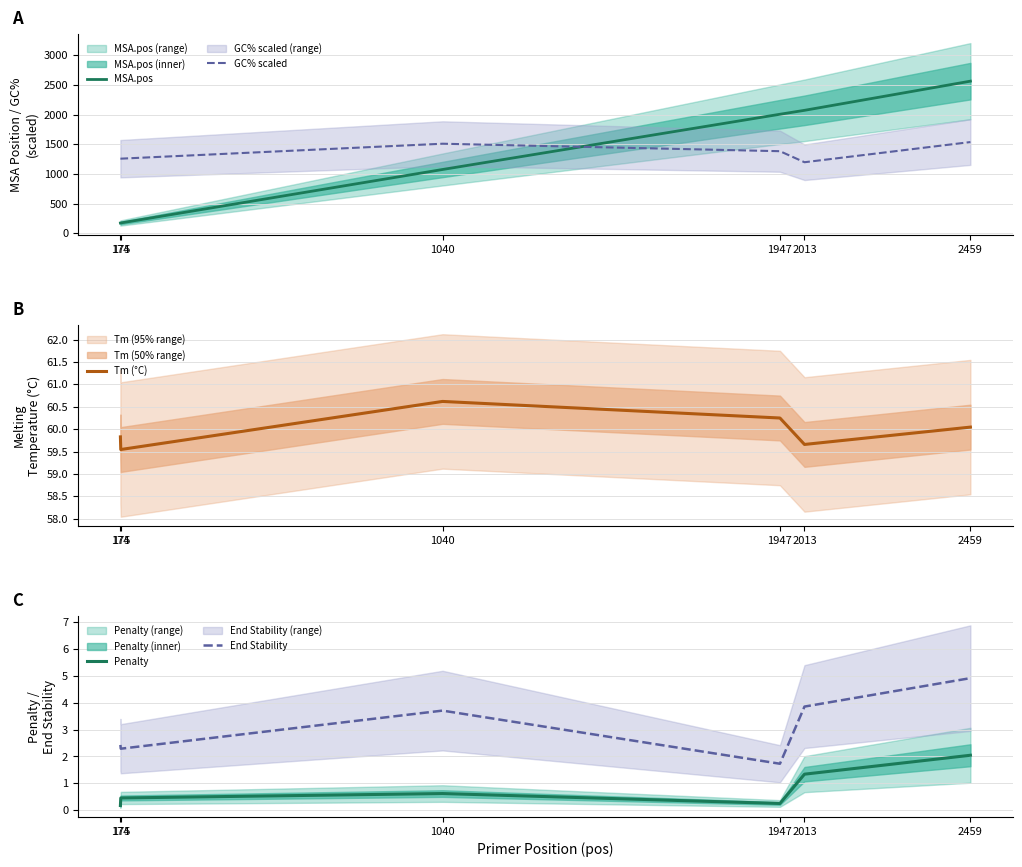

True or false: End Stability and GC% scaled intersect in this chart.

False